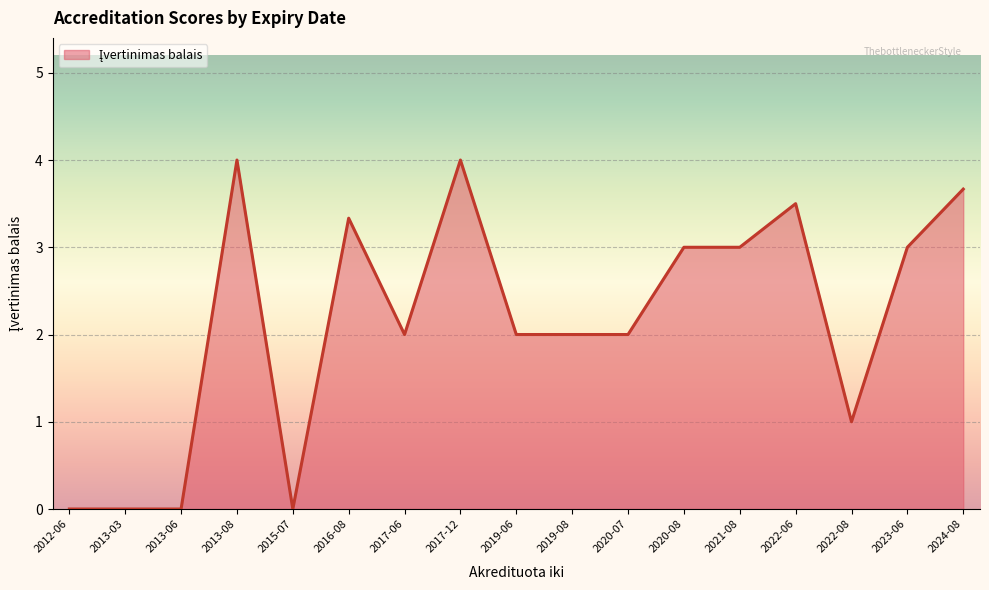

Is it true that the value at 2013-06 is 0.0?

True